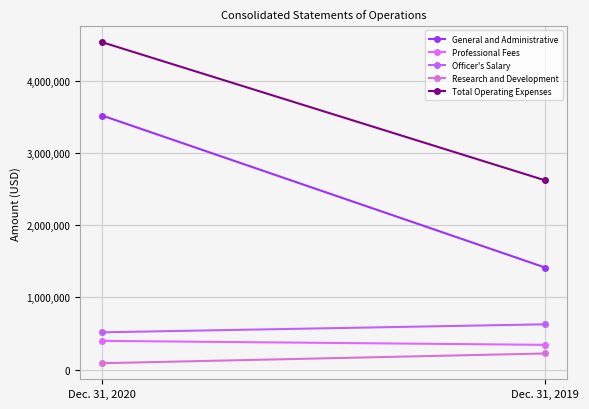

Count the number of categories in the chart.

2